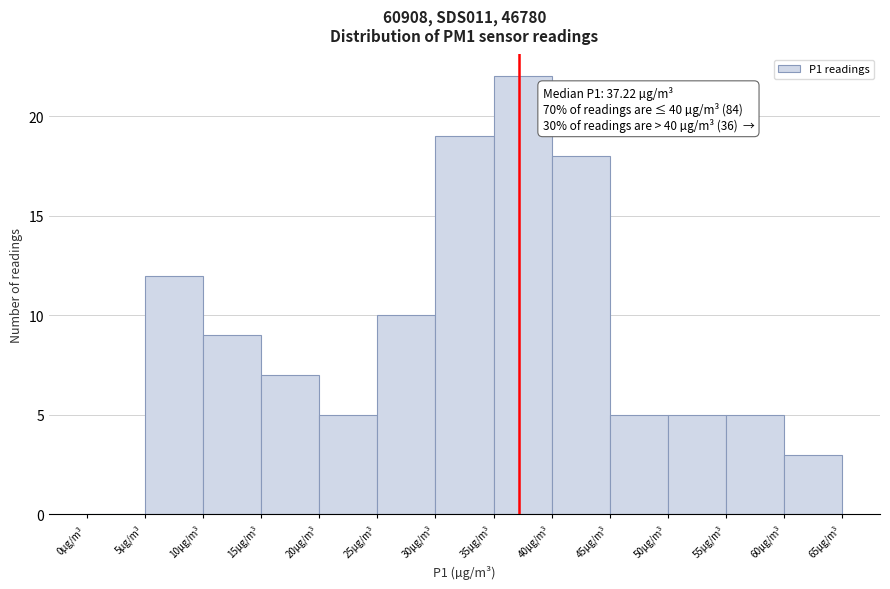

Which range on the x-axis has the tallest bar?

35 to 40